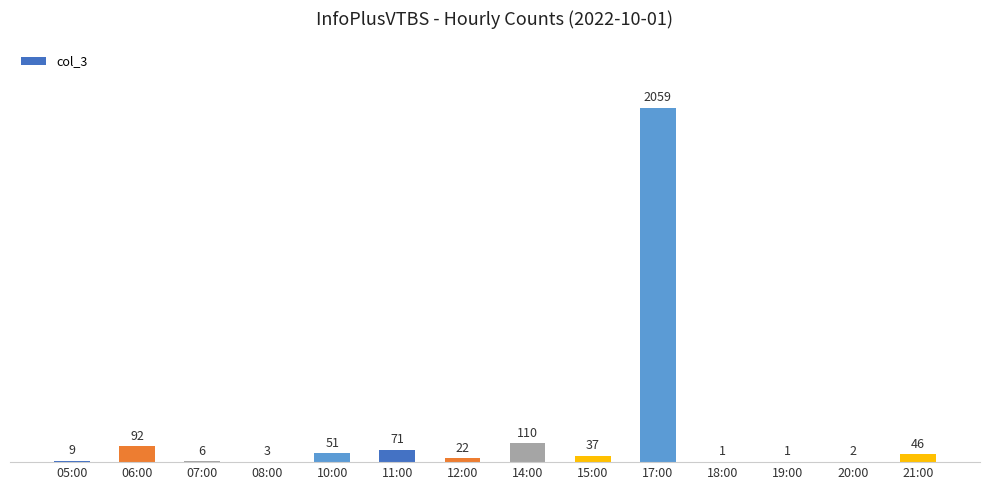

Between 07:00 and 21:00, which is larger?

21:00